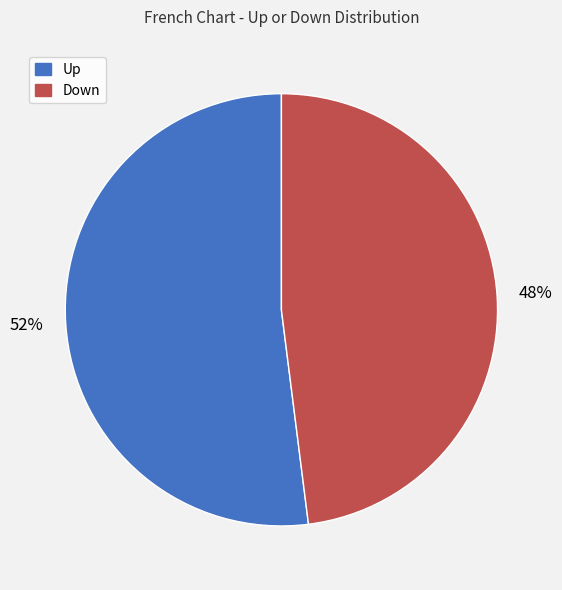

Does any single category account for the majority?

Yes